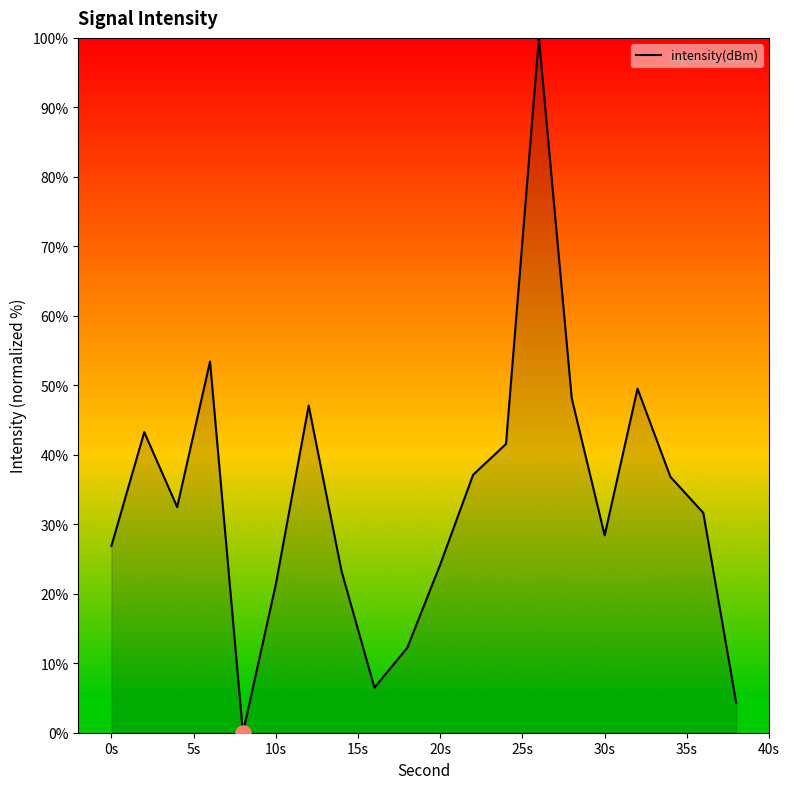

What is the greatest value displayed?

100.0